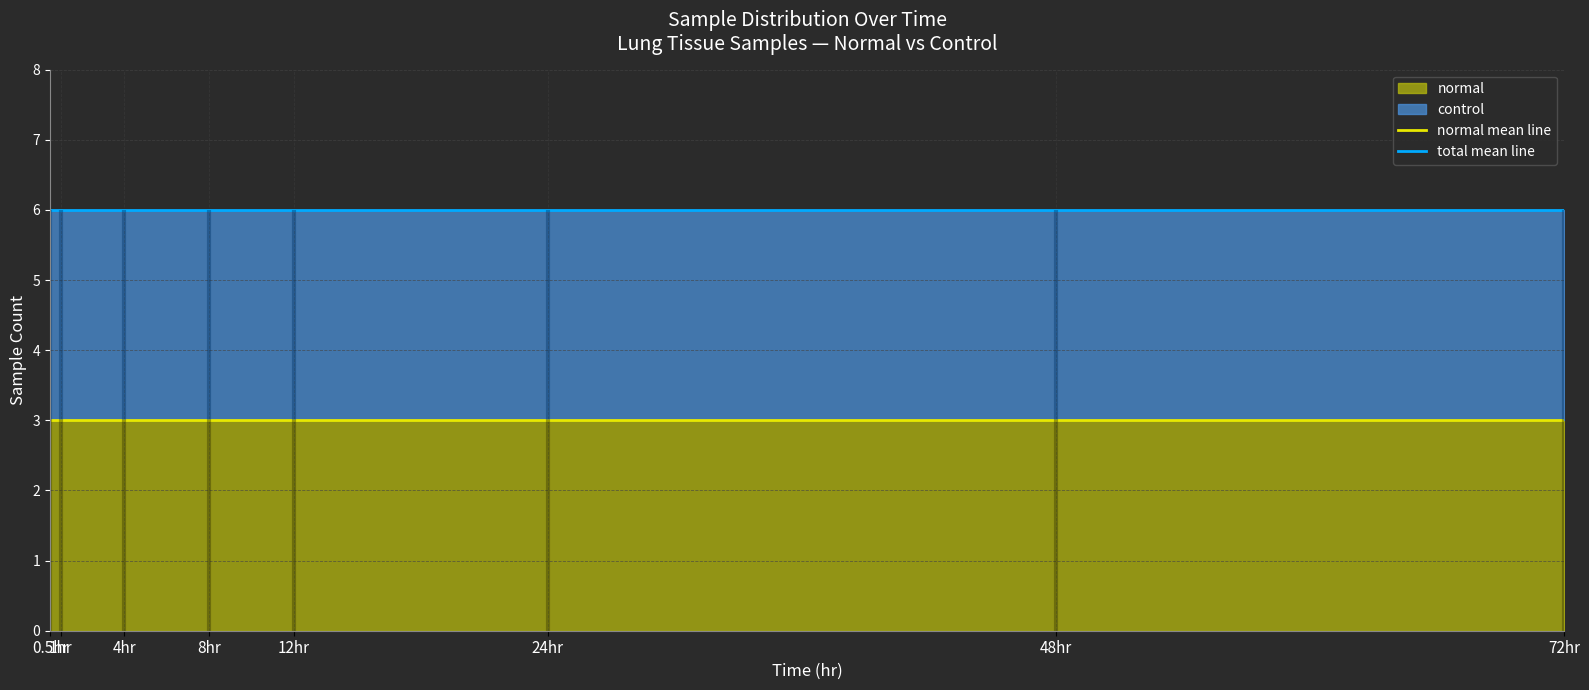

How many lines are shown in the chart?

2